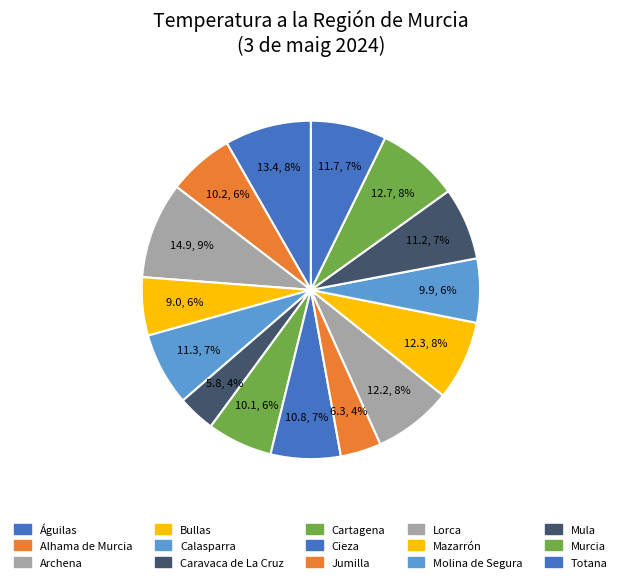

What is the ratio of the value at Molina de Segura to the value at Caravaca de La Cruz?

1.7